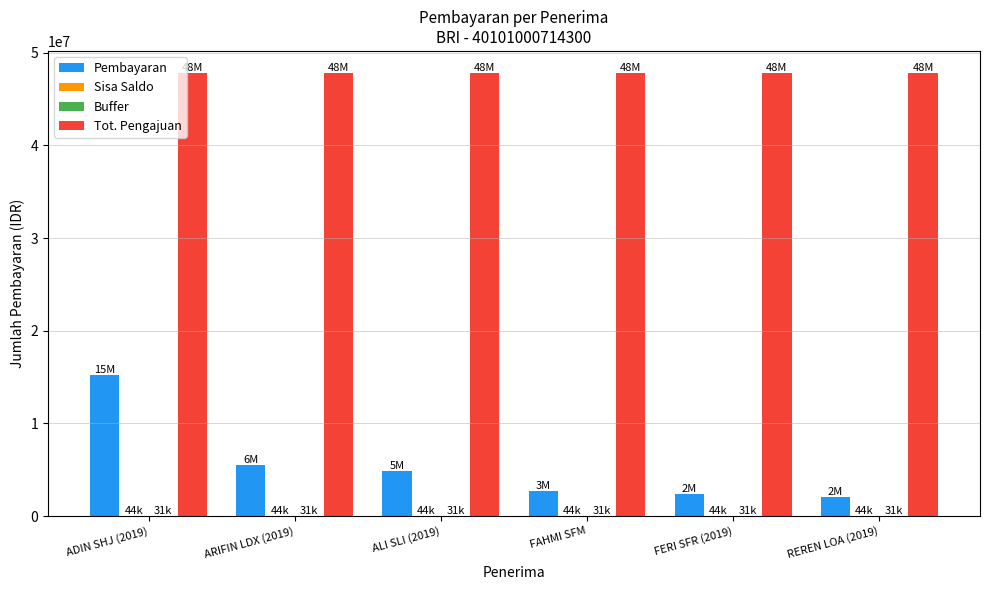

What is the maximum value shown in the chart?

47800000